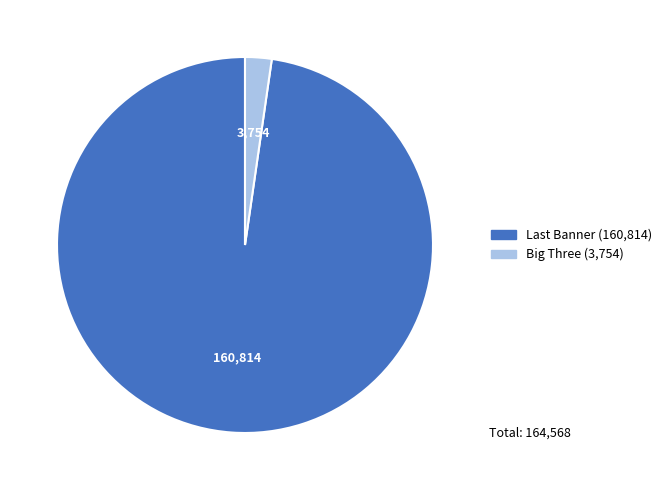

Does Big Three account for over 50% of the chart?

No